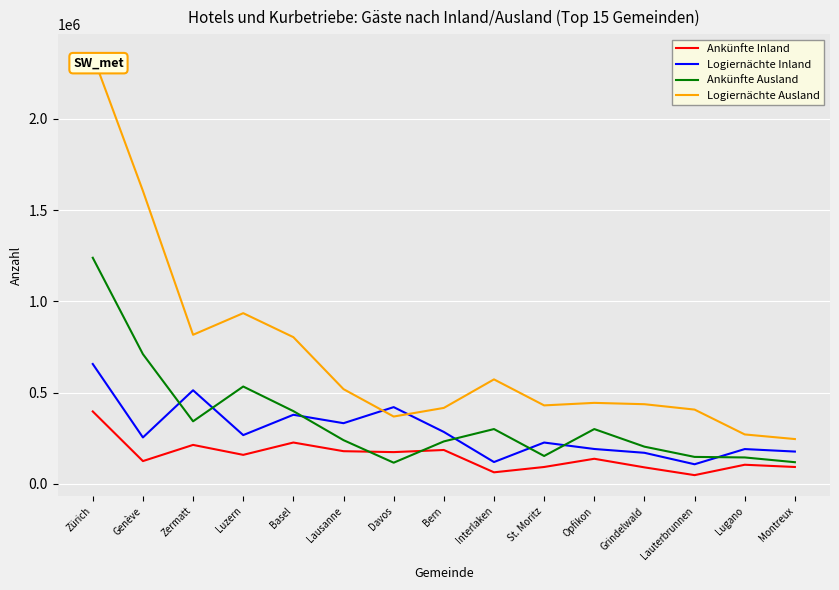

How many lines are shown in the chart?

4